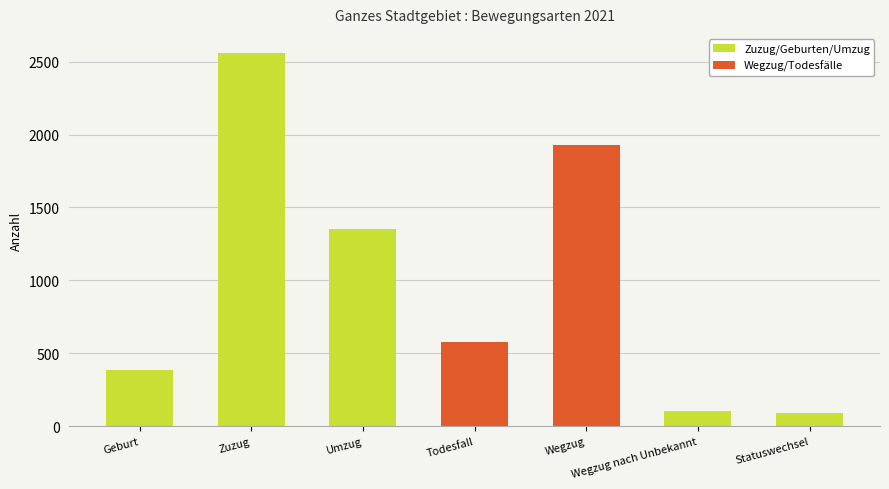

What is the maximum value shown in the chart?

2562